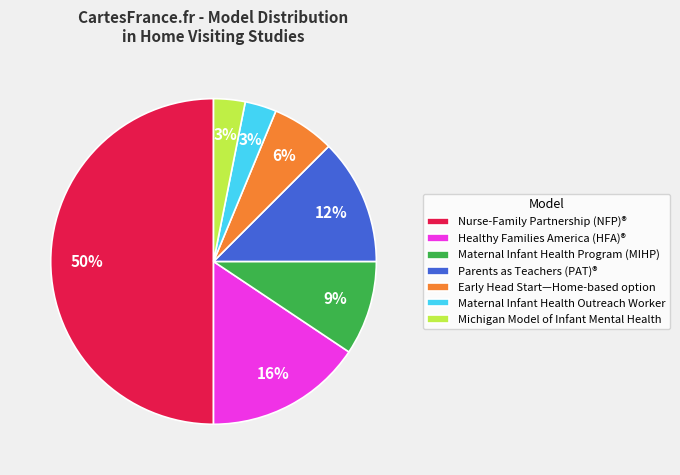

Combined, do Healthy Families America (HFA)® and Maternal Infant Health Program (MIHP) account for over 50%?

No